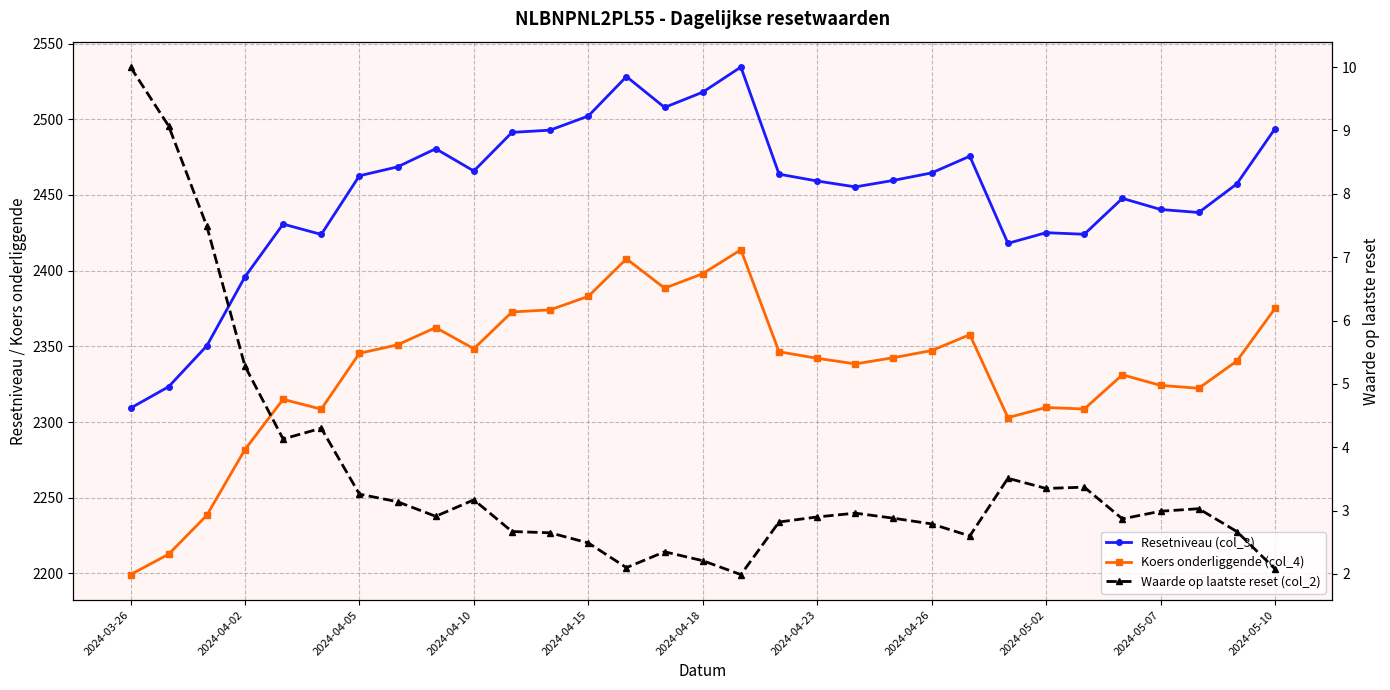

True or false: Koers onderliggende (col_4) and Waarde op laatste reset (col_2) intersect in this chart.

False